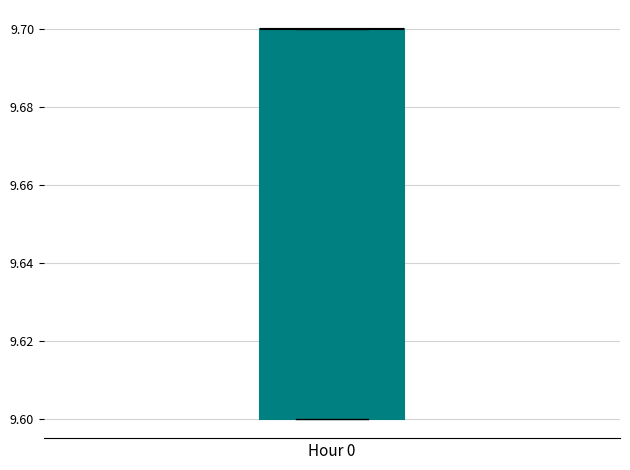

Where is the lower edge of the box for Hour 0 on the y-axis? The values are not printed on the chart, so give them approximately, as read against the axis.

9.6